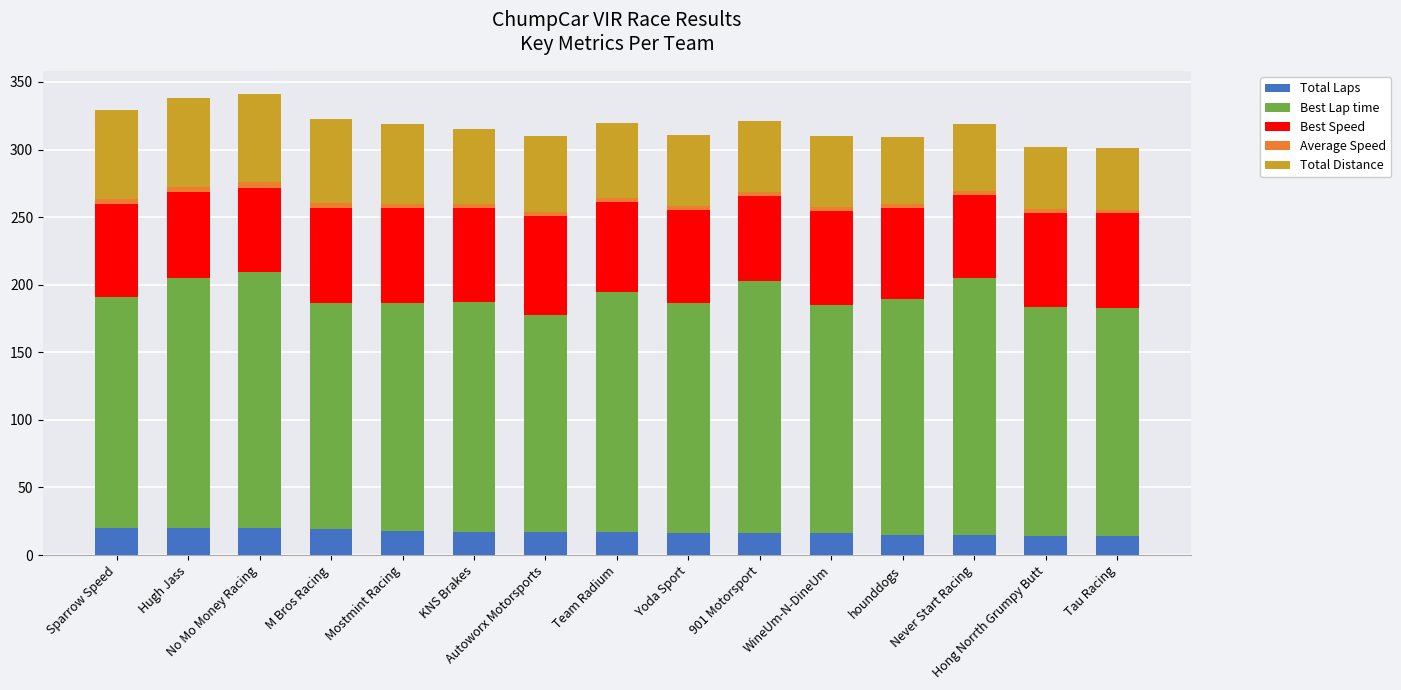

What is the maximum value for Total Laps?

20.0